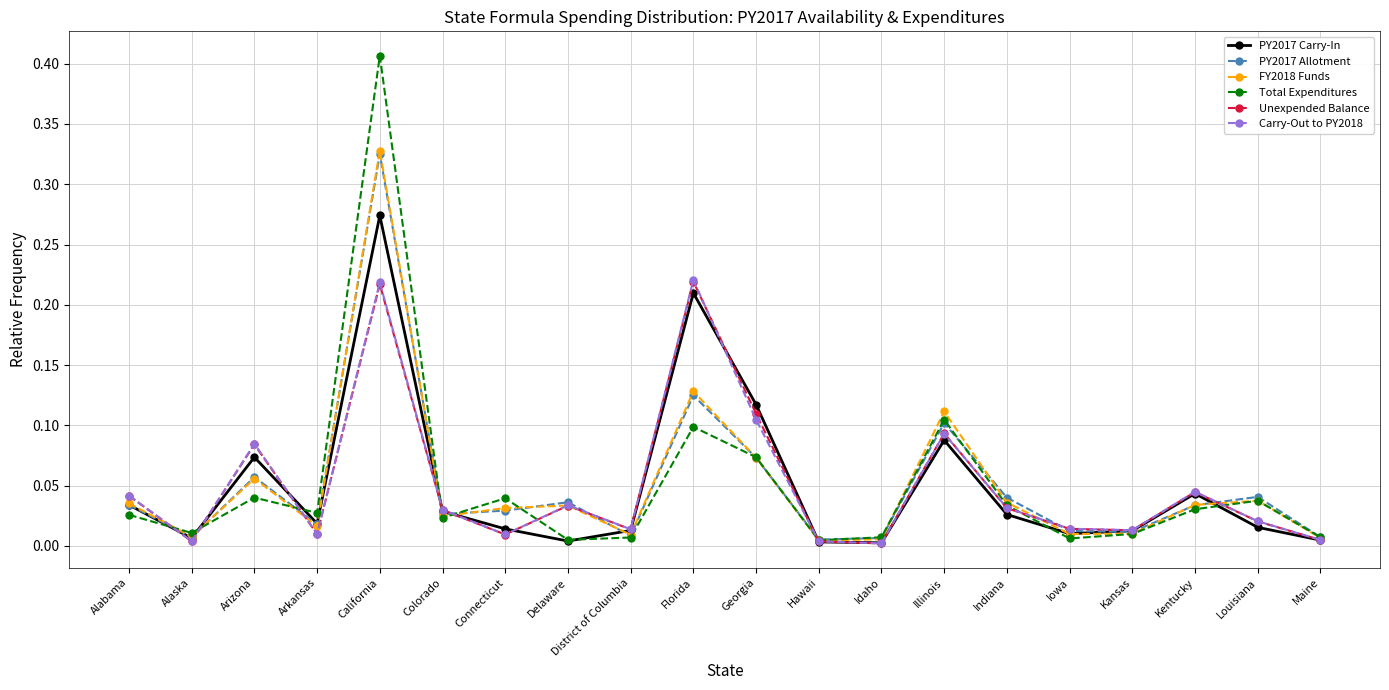

At which category is the sum across all series the highest?

California